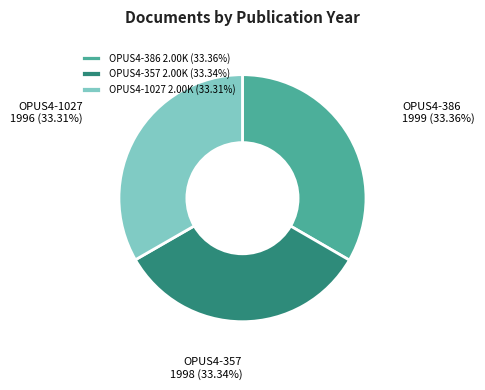

Does OPUS4-1027 2.00K (33.31%) represent more than half of the total?

No